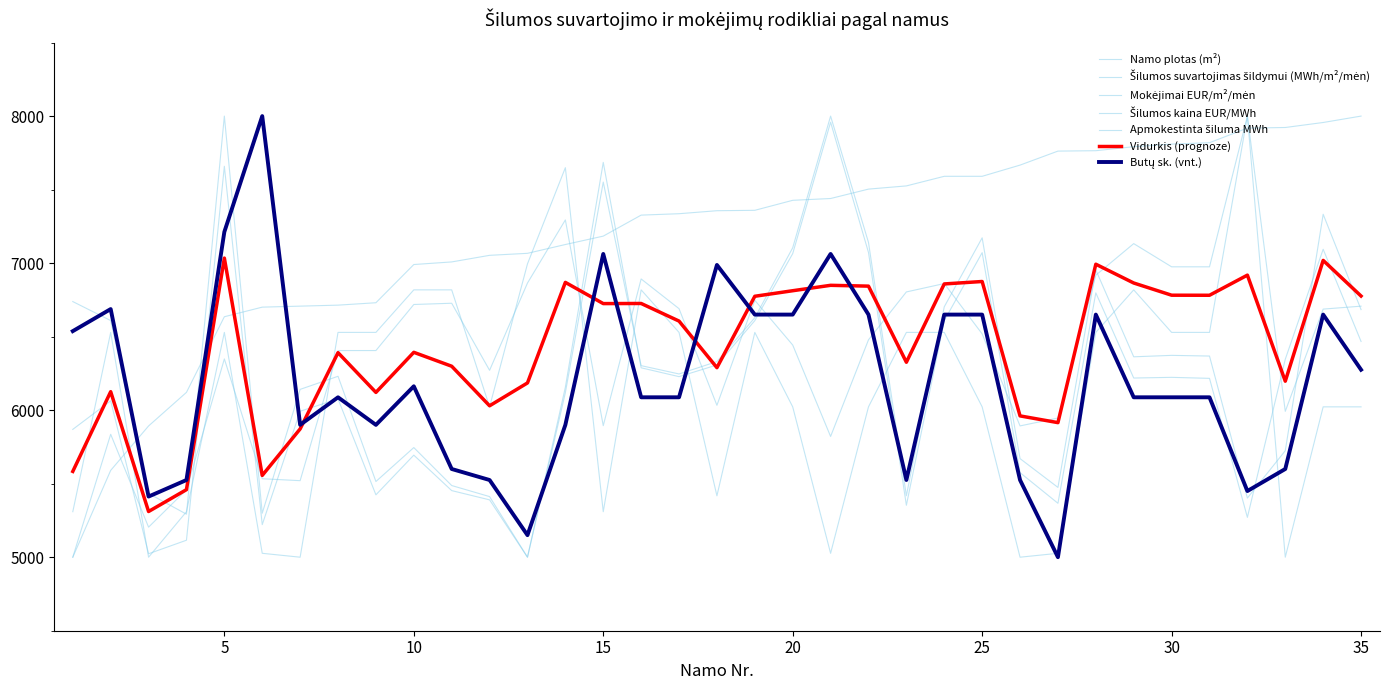

True or false: Šilumos suvartojimas šildymui (MWh/m²/mėn) has more than 1 points higher than both neighbors.

False